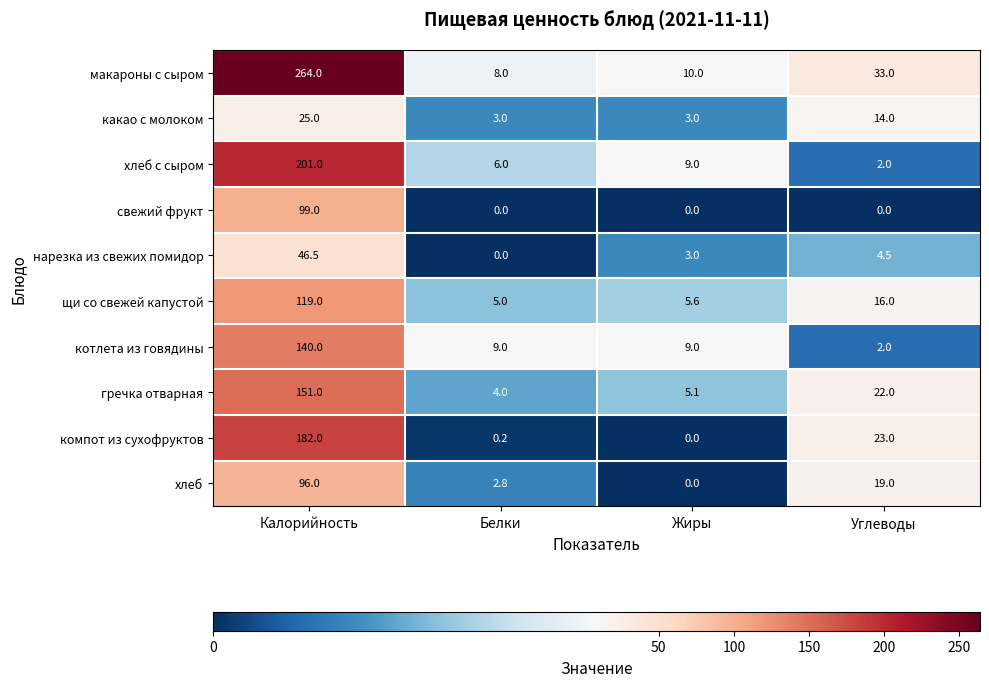

Which series has the largest total across all categories?

макароны с сыром